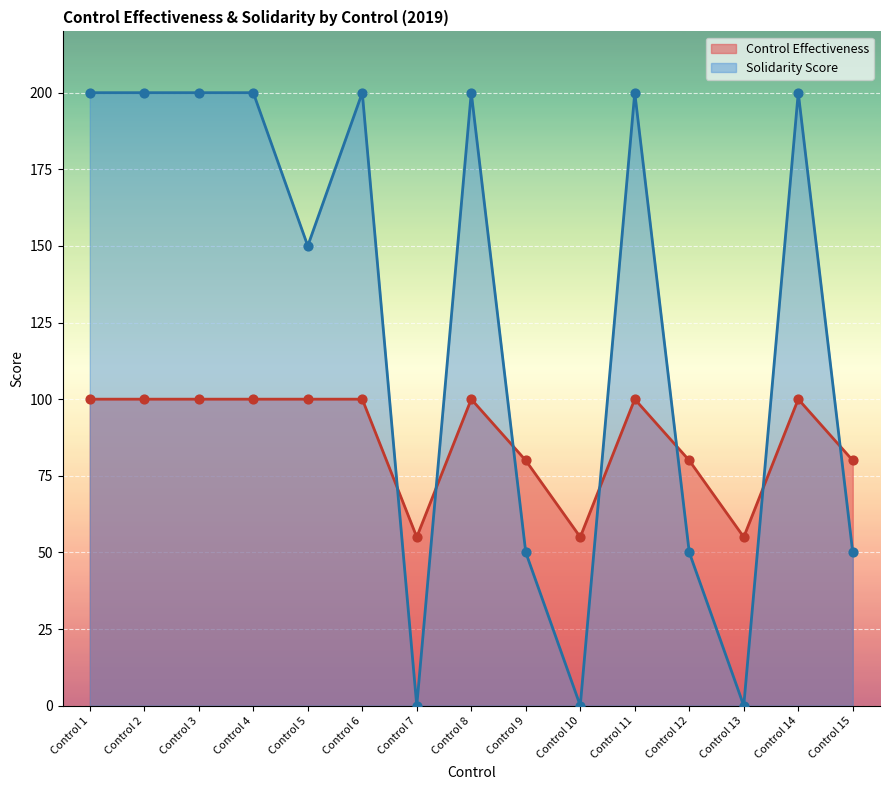

Which series reaches the maximum Y coordinate?

Solidarity Score